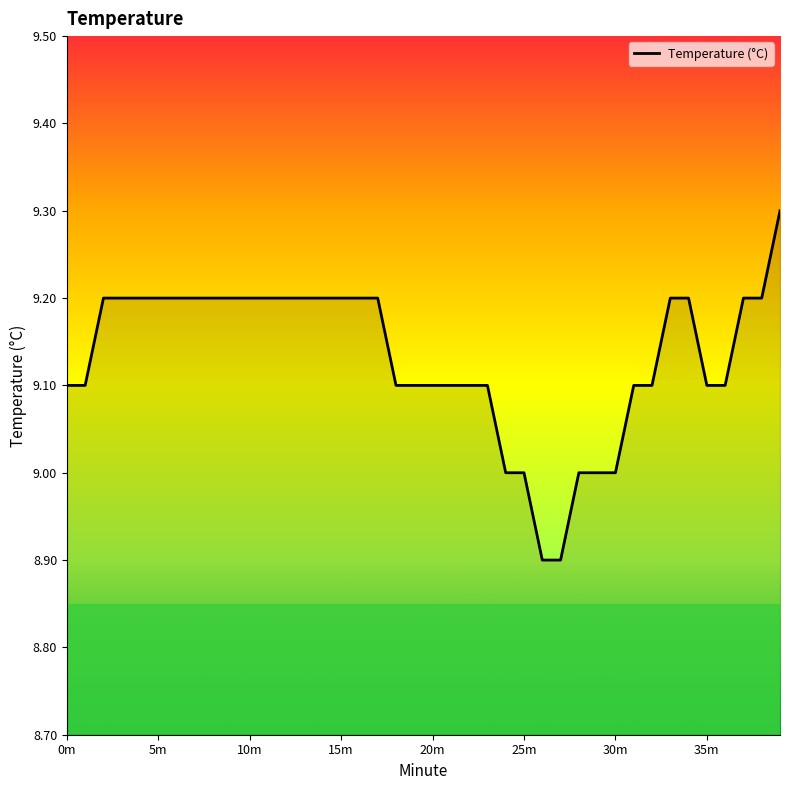

What is the minimum value shown in the chart?

8.9